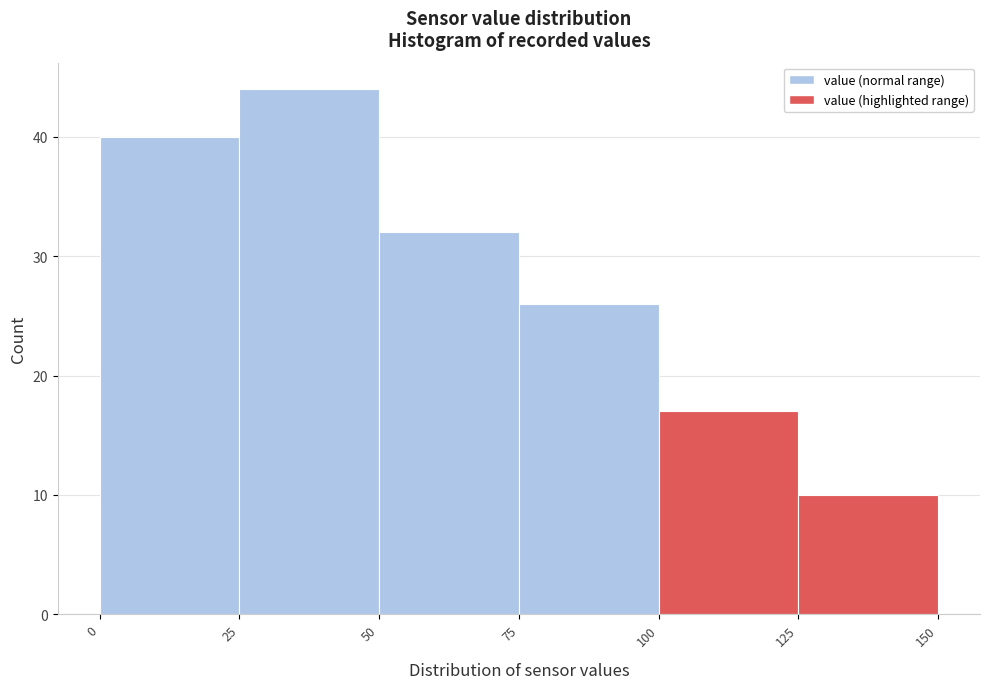

Reading left to right, transcribe this chart: for each bar, give the range it covers on the x-axis and its height. The values are not printed on the chart, so give them approximately, as read against the axis.

0 to 25: 40
25 to 50: 44
50 to 75: 32
75 to 100: 26
100 to 125: 17
125 to 150: 10